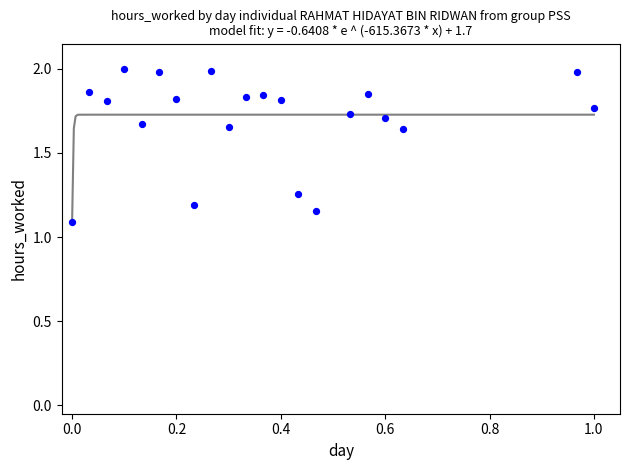

What is the range of Y values (max minus min)?

0.9